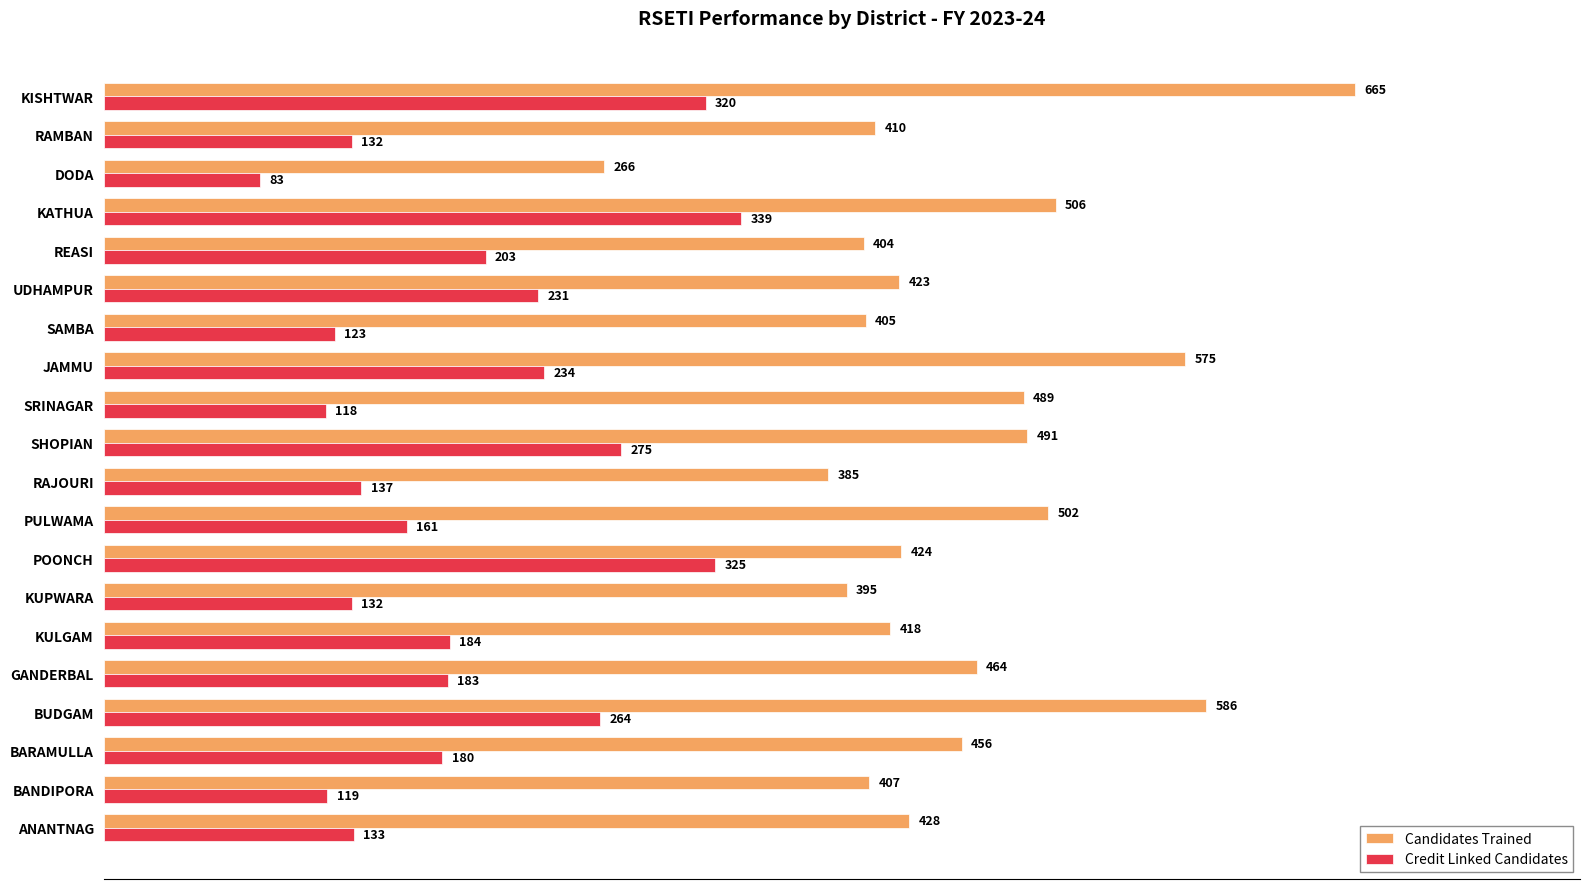

At BARAMULLA, list the series in order from smallest to largest.

Credit Linked Candidates, Candidates Trained